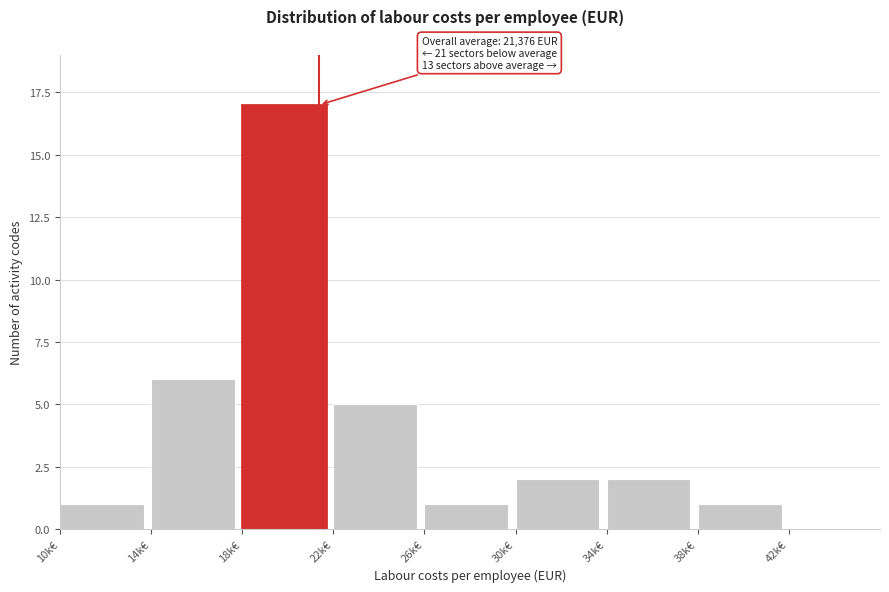

Reading left to right, list all the values displayed in this chart.

10k€=1	14k€=6	18k€=17	22k€=5	26k€=1	30k€=2	34k€=2	38k€=1